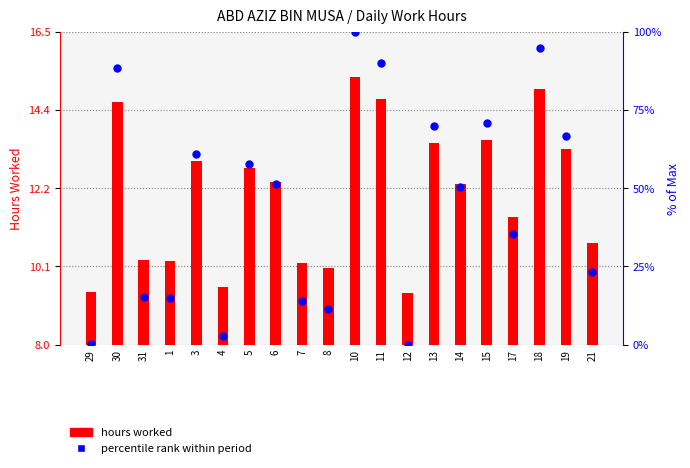

Is the value of Percentile rank within period at 31 greater than the value of Hours worked at 6?

Yes